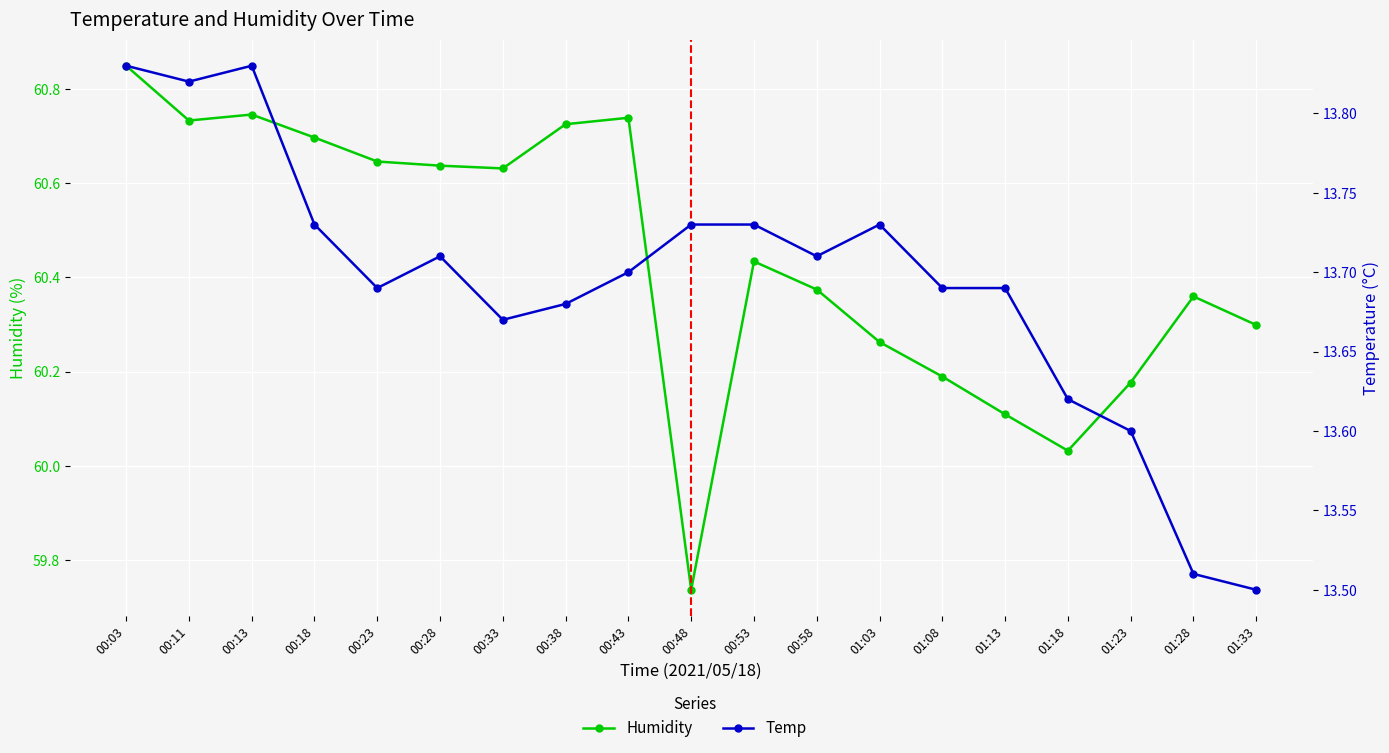

Reading left to right, transcribe all the data shown in this chart.

Humidity: 00:03=60.8	00:11=60.7	00:13=60.7	00:18=60.7	00:23=60.6	00:28=60.6	00:33=60.6	00:38=60.7	00:43=60.7	00:48=59.7	00:53=60.4	00:58=60.4	01:03=60.3	01:08=60.2	01:13=60.1	01:18=60.0	01:23=60.2	01:28=60.4	01:33=60.3
Temp: 00:03=13.8	00:11=13.8	00:13=13.8	00:18=13.7	00:23=13.7	00:28=13.7	00:33=13.7	00:38=13.7	00:43=13.7	00:48=13.7	00:53=13.7	00:58=13.7	01:03=13.7	01:08=13.7	01:13=13.7	01:18=13.6	01:23=13.6	01:28=13.5	01:33=13.5